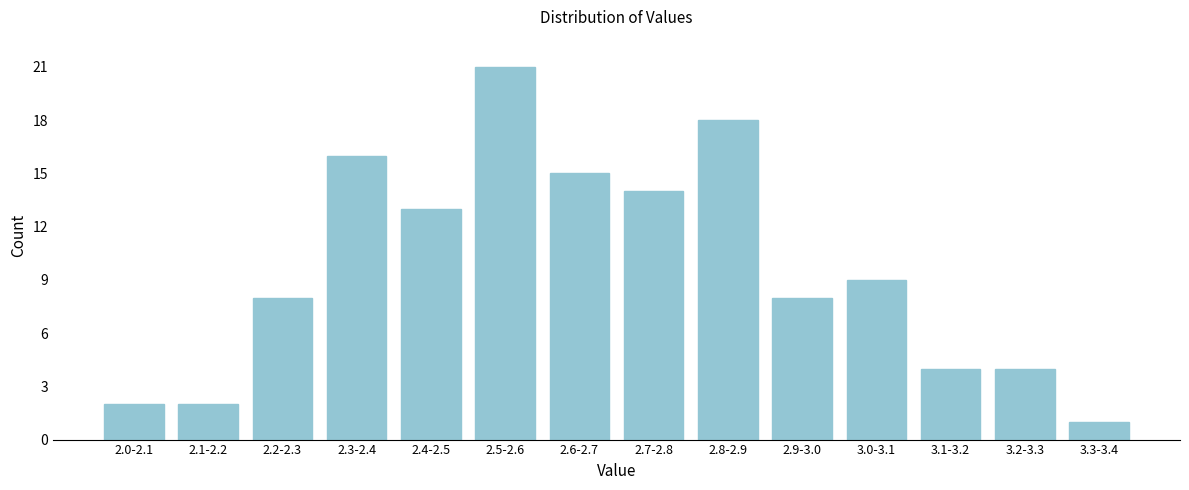

Reading left to right, extract all data points from this chart.

2	2	8	16	13	21	15	14	18	8	9	4	4	1